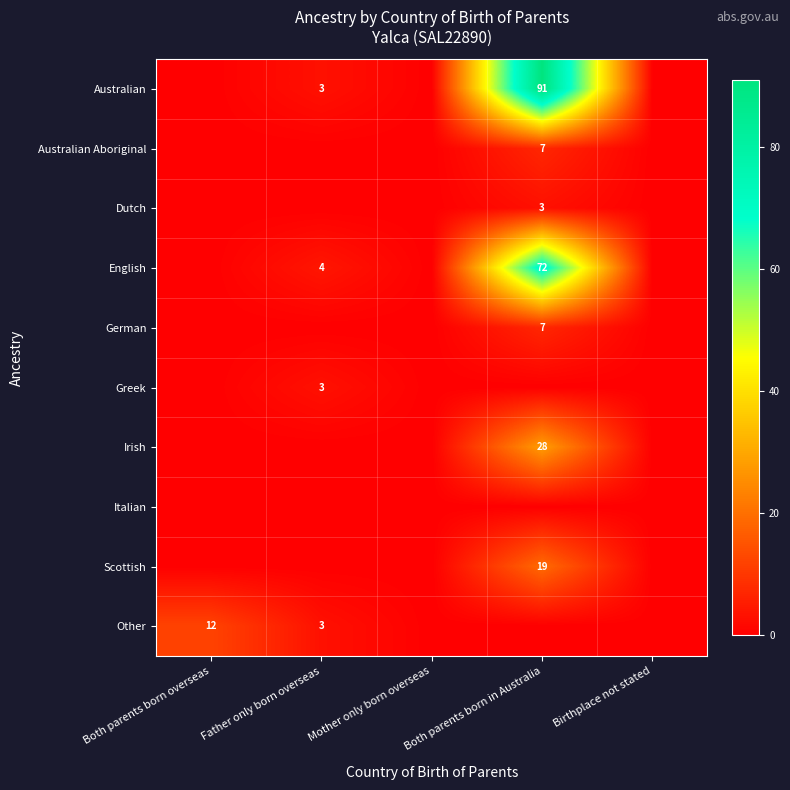

List the labels in order of Australian value, largest first.

Both parents born in Australia, Father only born overseas, Both parents born overseas, Mother only born overseas, Birthplace not stated